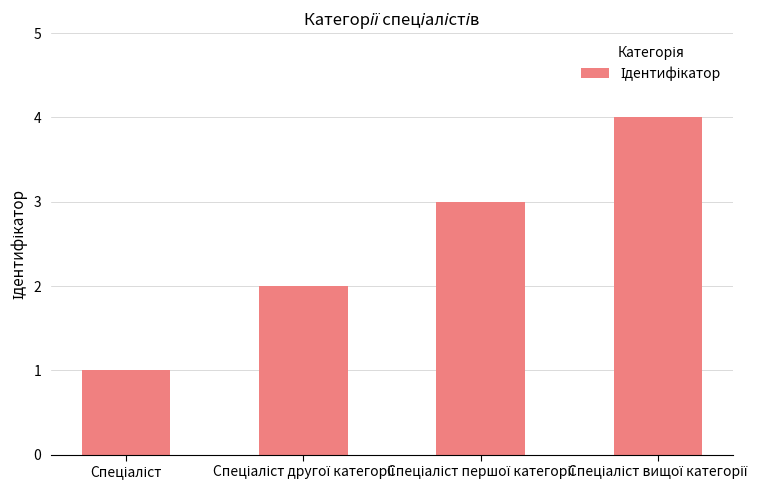

What is the value of the 2nd bar from the left?

2